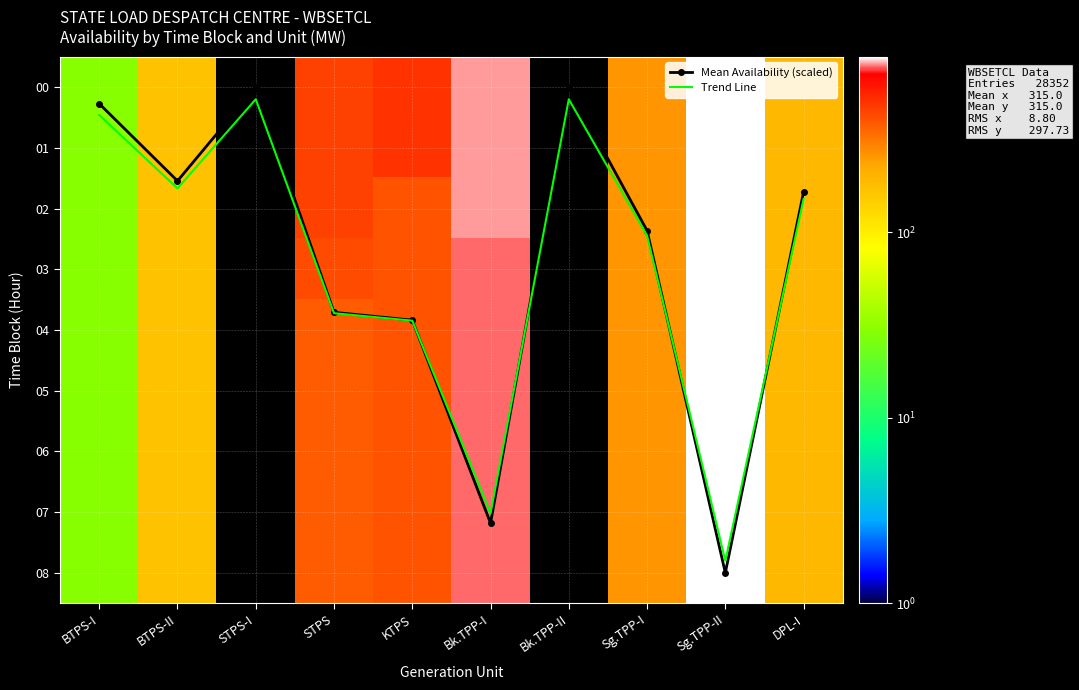

Where does the Trend Line series first go above 2?

STPS